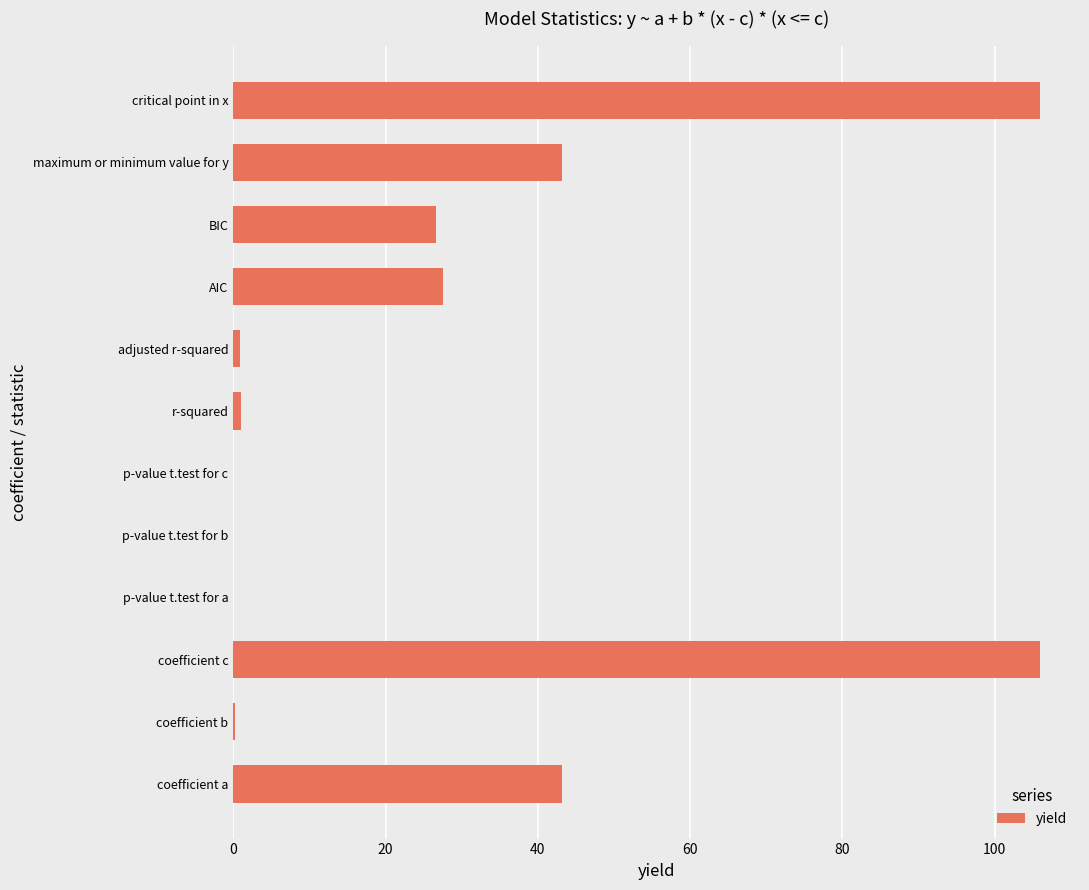

True or false: the data shows 0.0 at p-value t.test for b.

True